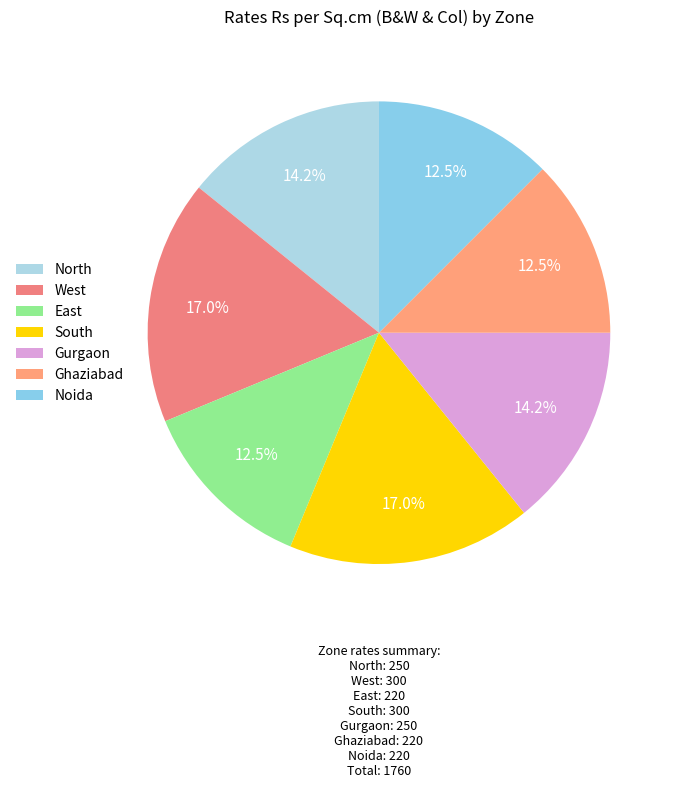

Count the number of slices in the pie.

7